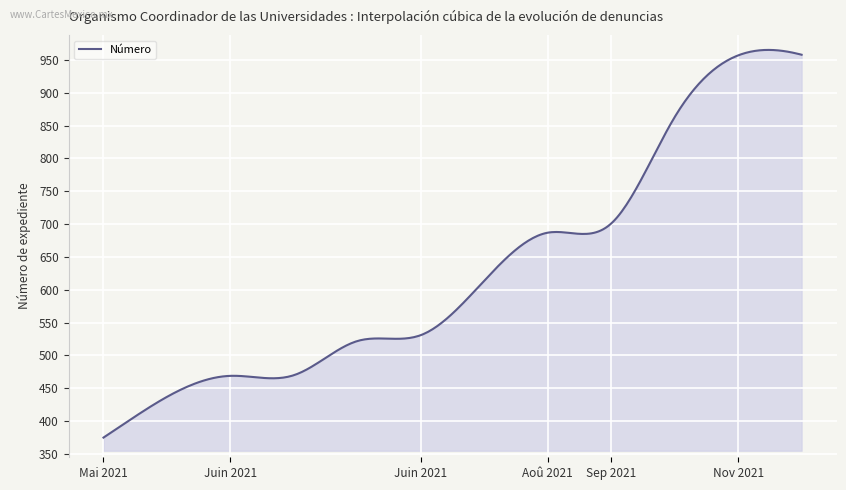

What is the difference between the maximum and minimum values?

590.3